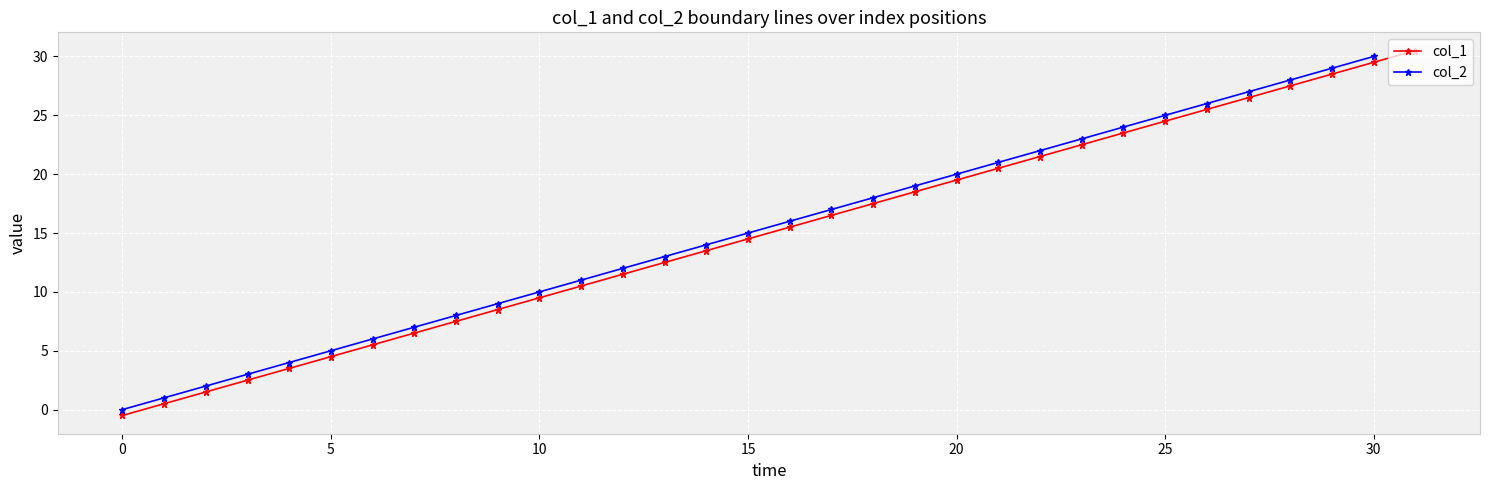

At how many categories does at least one series exceed 29?

2